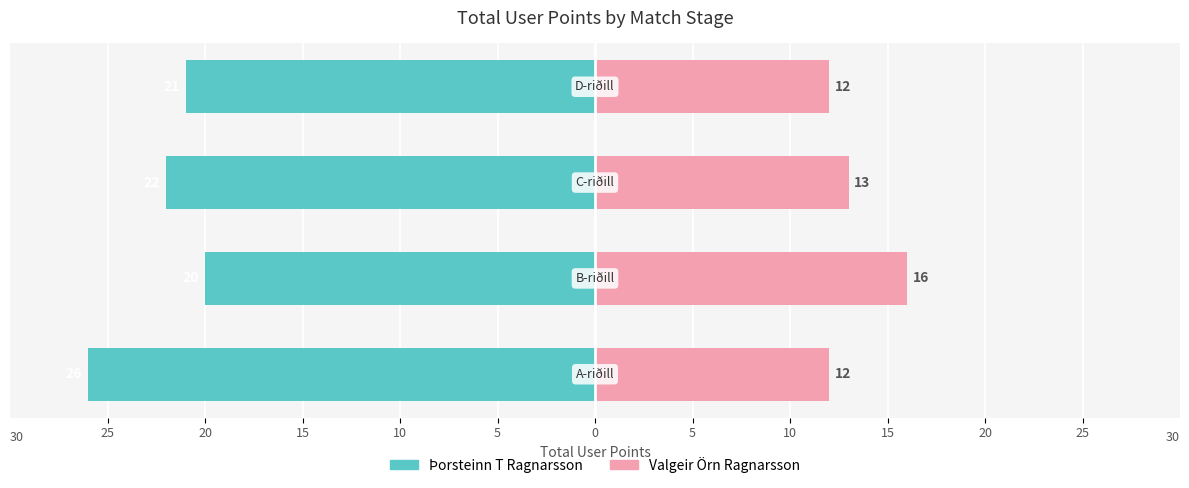

What is the spread (max minus min) of values at 20?

36